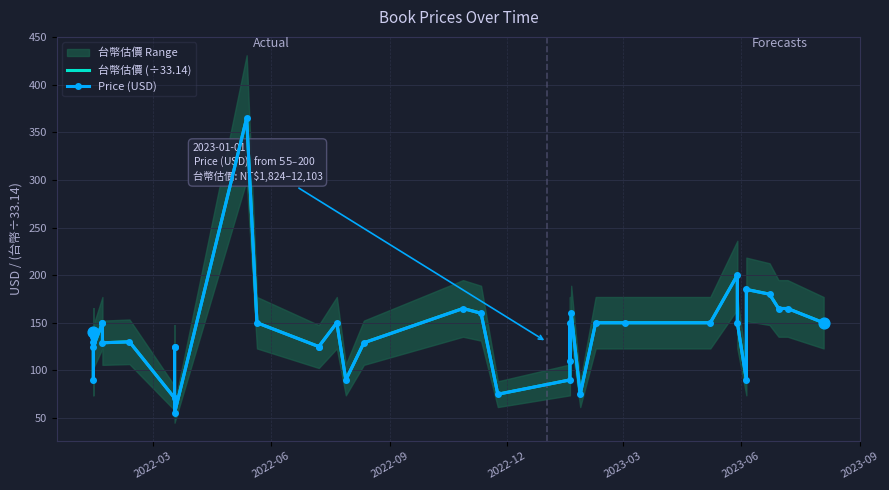

Which series has the widest spread of Y values?

台幣估價 (÷33.14)